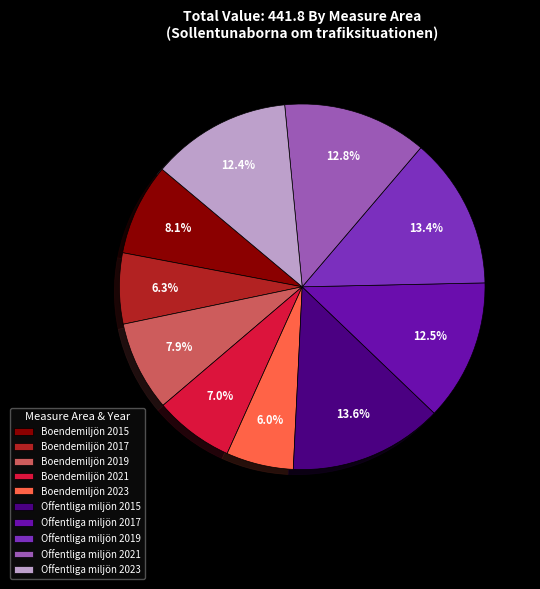

What percentage do Offentliga miljön 2019 and Offentliga miljön 2015 together represent?

27.0%